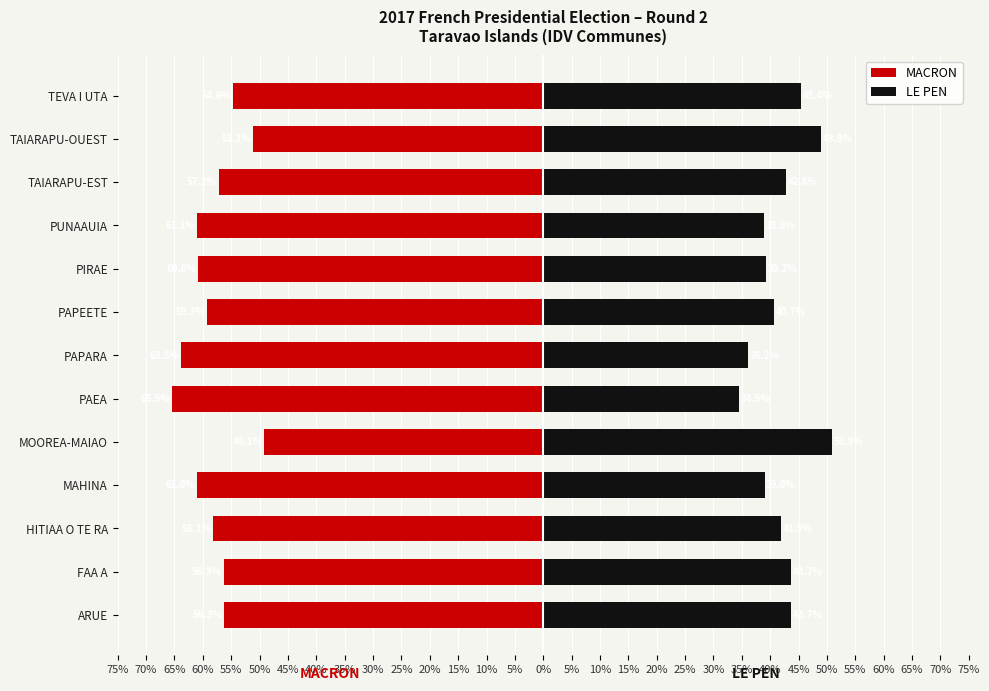

What is the highest value of the MACRON series?

-49.1